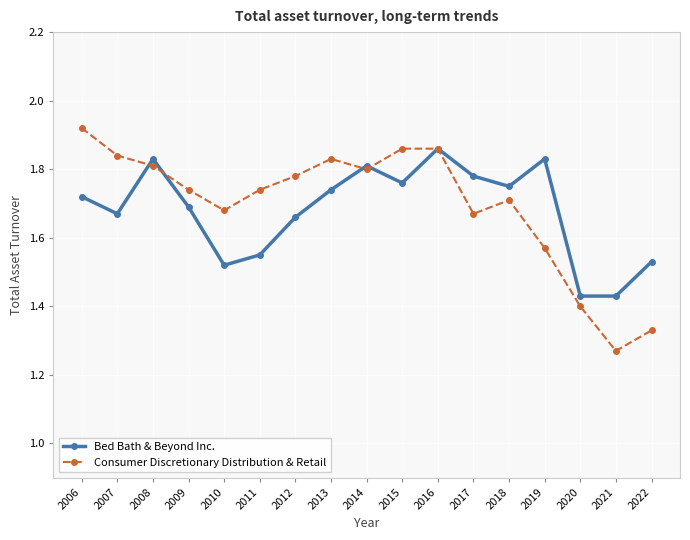

Where is the first local maximum for Consumer Discretionary Distribution & Retail?

2013